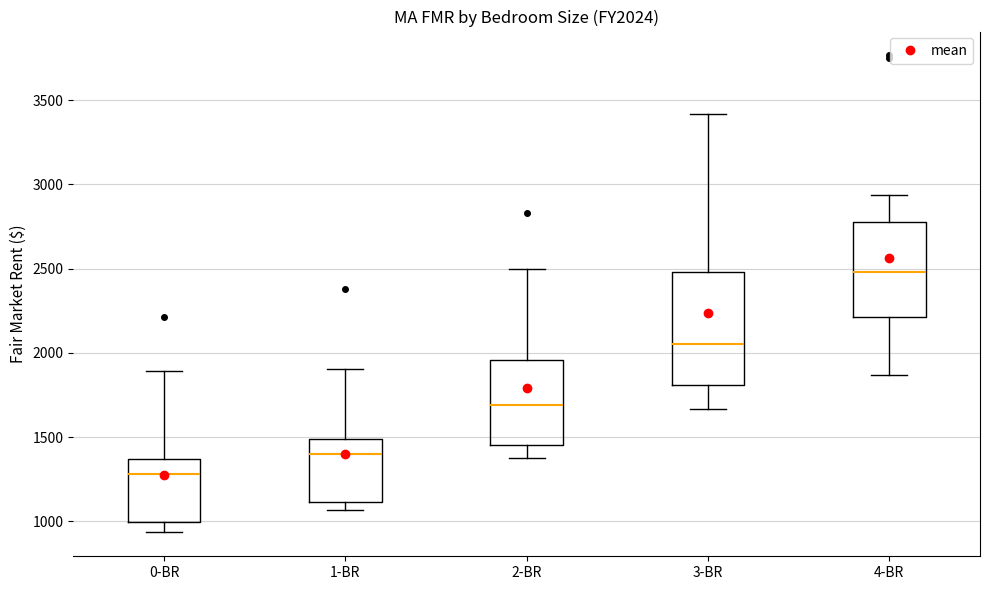

Reading left to right, read every box against the y-axis: the position of its median line, the range the box covers, and the ends of its whiskers. The values are not printed on the chart, so give them approximately, as read against the axis.

0-BR: median 1300, box 1000 to 1350, whiskers 950 to 1900
1-BR: median 1400, box 1100 to 1500, whiskers 1050 to 1900
2-BR: median 1700, box 1450 to 1950, whiskers 1400 to 2500
3-BR: median 2050, box 1800 to 2500, whiskers 1650 to 3400
4-BR: median 2500, box 2200 to 2800, whiskers 1850 to 2950